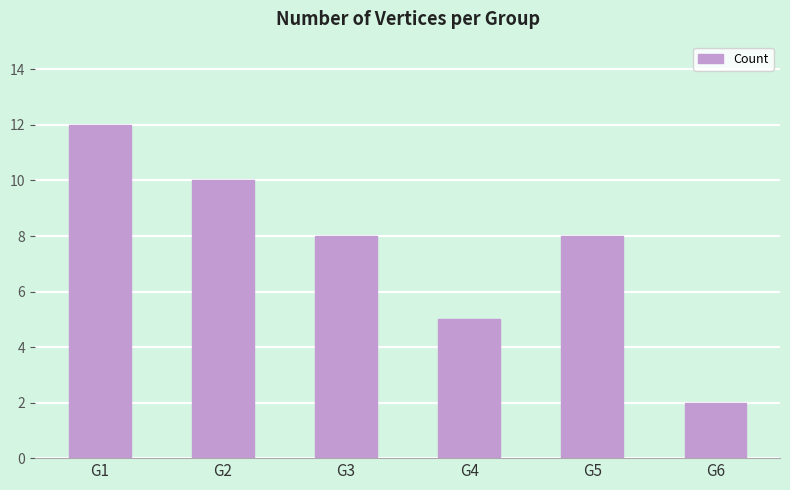

Which category has the highest value across all series?

G1